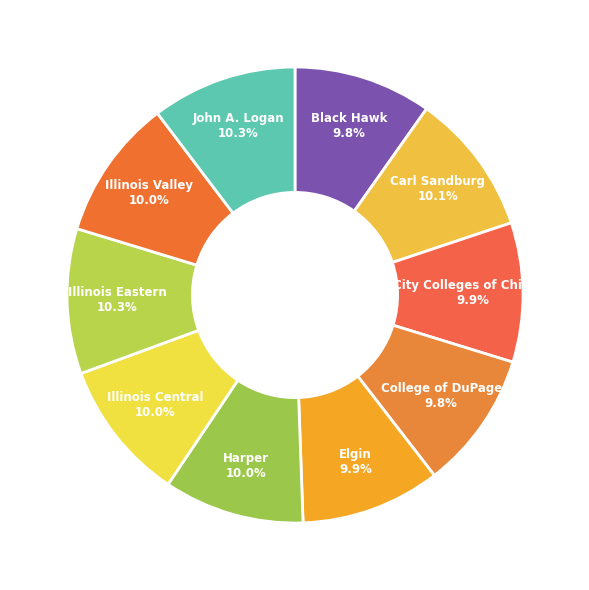

How many slices are in this pie chart?

10